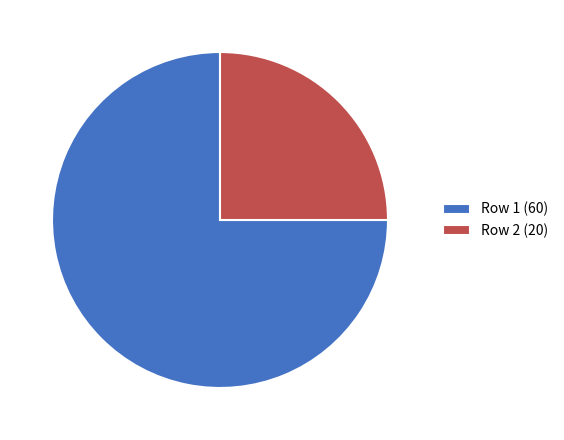

Rank the categories by value from highest to lowest.

Row 1 (60), Row 2 (20)